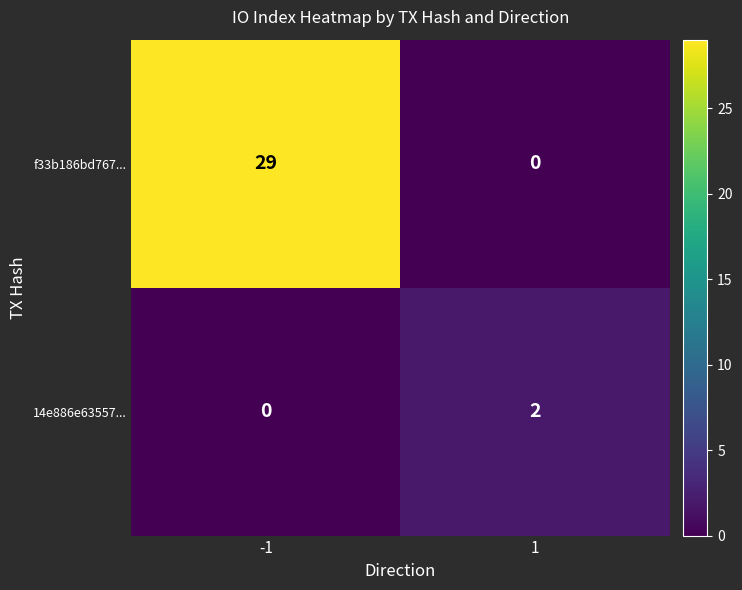

What is the approximate value of f33b186bd767... at -1, to the nearest 5?

30